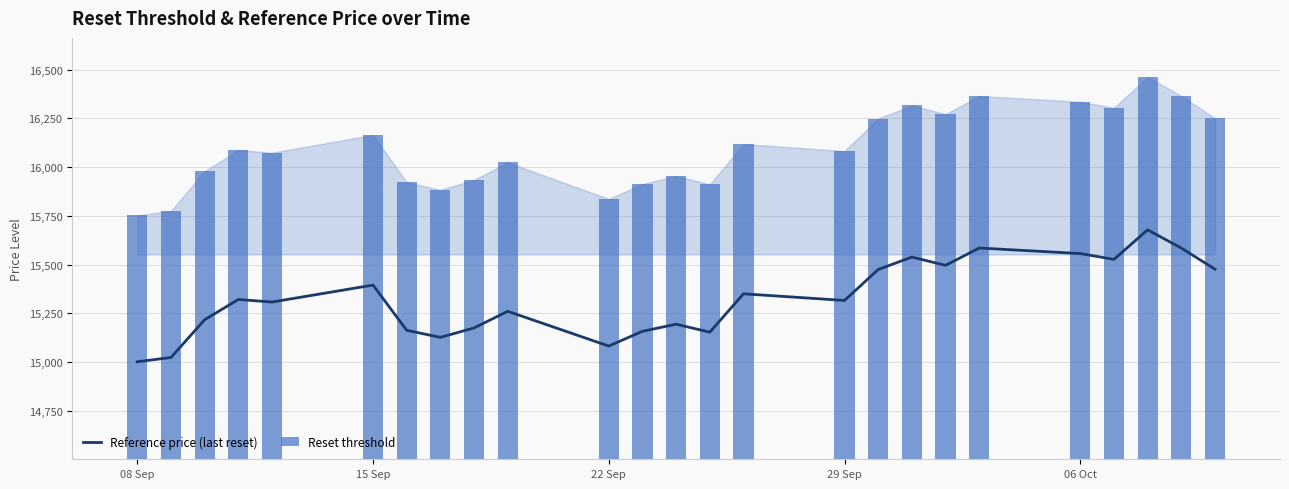

What is the difference between the highest and lowest values at 29 Sep?

765.8